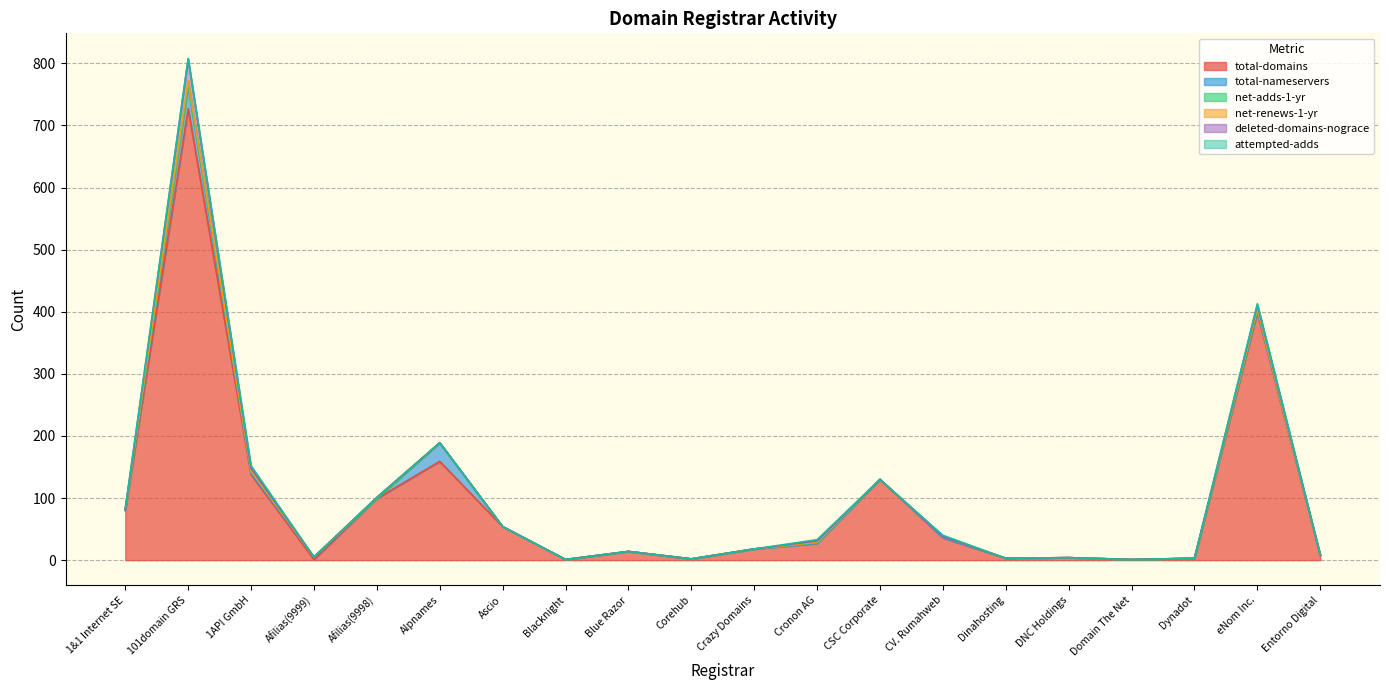

What is the label of the 19th point from the right?

101domain GRS